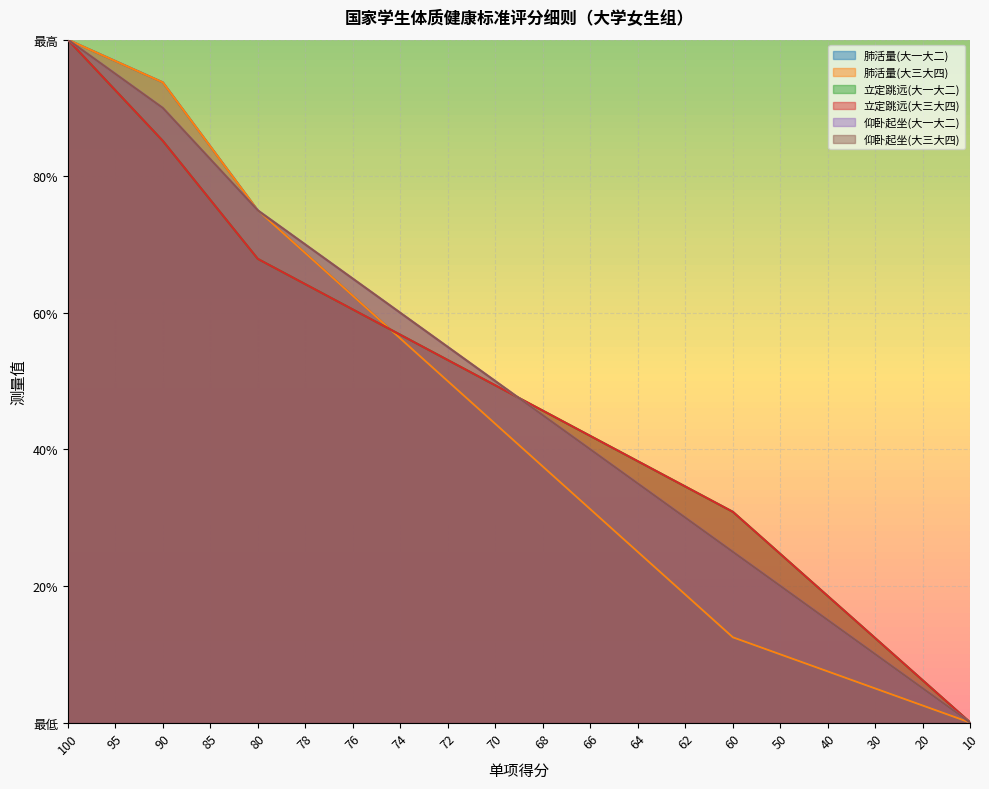

Reading left to right, what are all the values shown in this chart?

肺活量(大一大二): 1.0	1.0	0.9	0.8	0.8	0.7	0.6	0.6	0.5	0.4	0.4	0.3	0.2	0.2	0.1	0.1	0.1	0.1	0.0	0.0
肺活量(大三大四): 1.0	1.0	0.9	0.8	0.8	0.7	0.6	0.6	0.5	0.4	0.4	0.3	0.2	0.2	0.1	0.1	0.1	0.1	0.0	0.0
立定跳远(大一大二): 1.0	0.9	0.9	0.8	0.7	0.6	0.6	0.6	0.5	0.5	0.5	0.4	0.4	0.3	0.3	0.2	0.2	0.1	0.1	0.0
立定跳远(大三大四): 1.0	0.9	0.9	0.8	0.7	0.6	0.6	0.6	0.5	0.5	0.5	0.4	0.4	0.3	0.3	0.2	0.2	0.1	0.1	0.0
仰卧起坐(大一大二): 1.0	0.9	0.9	0.8	0.8	0.7	0.7	0.6	0.6	0.5	0.5	0.4	0.3	0.3	0.2	0.2	0.1	0.1	0.1	0.0
仰卧起坐(大三大四): 1.0	0.9	0.9	0.8	0.8	0.7	0.7	0.6	0.6	0.5	0.5	0.4	0.3	0.3	0.2	0.2	0.1	0.1	0.1	0.0